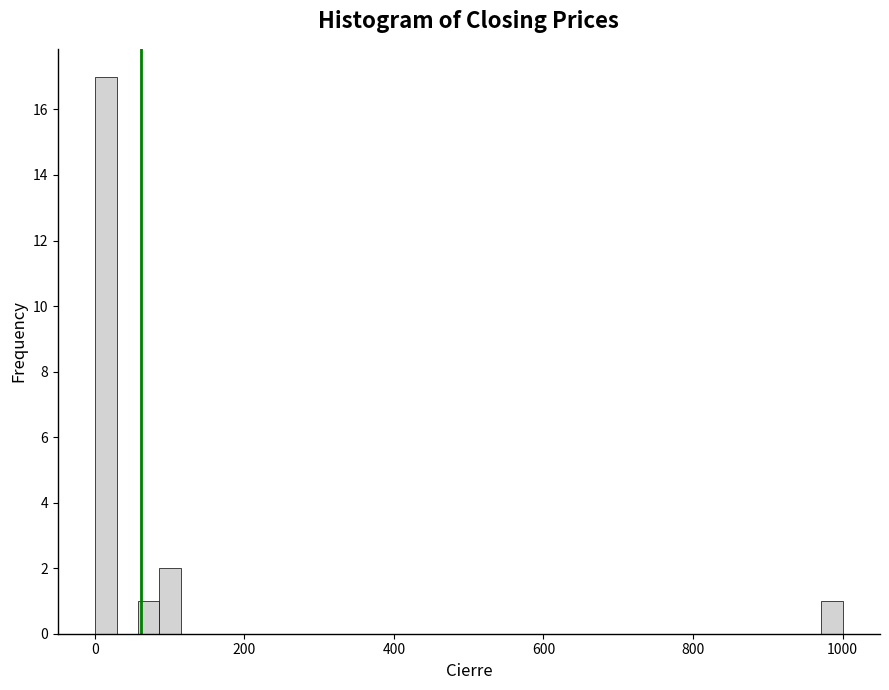

Read against the x-axis, roughly where is the centre of the tallest bar?

20